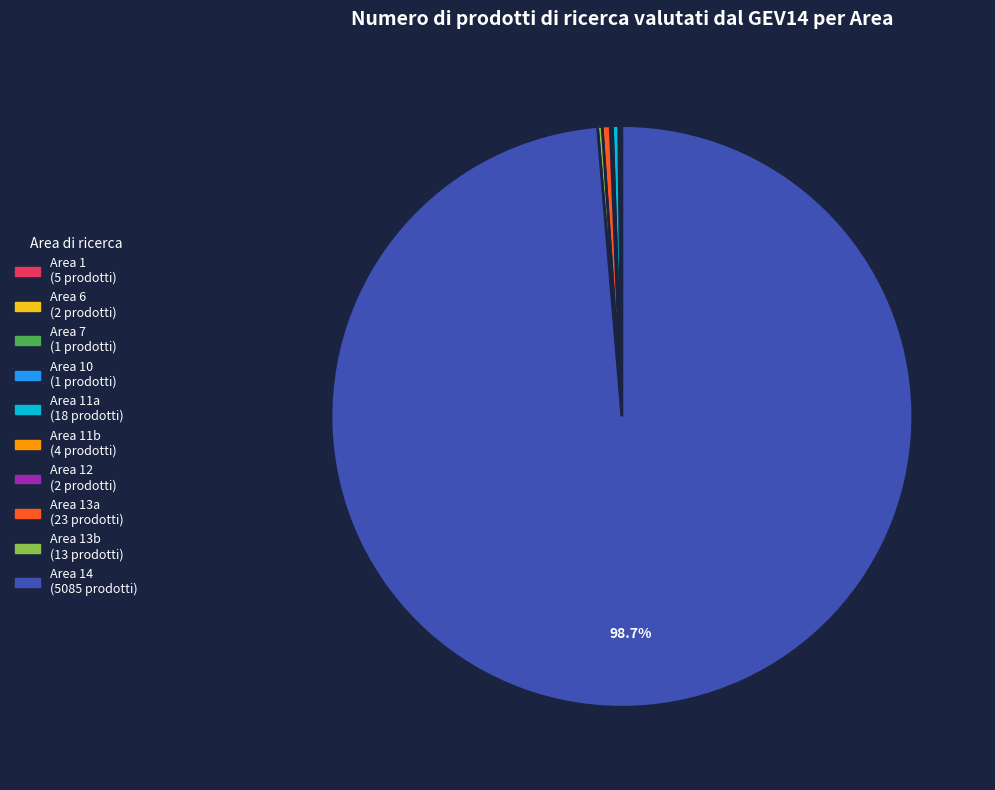

Is there a majority slice in this chart?

Yes